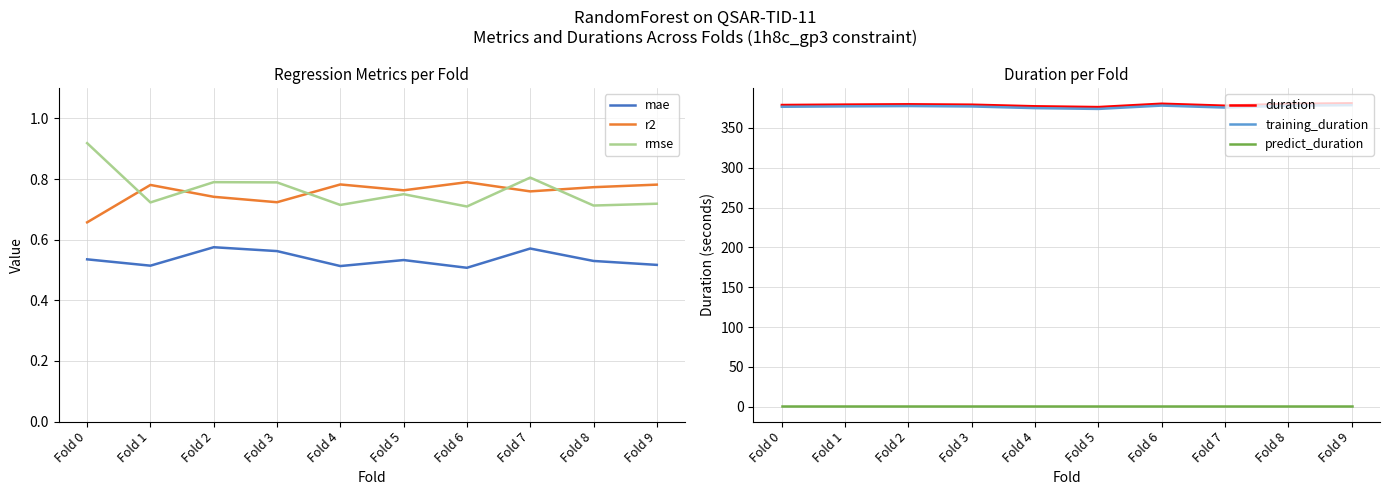

What is the lowest value of the duration series?

376.1